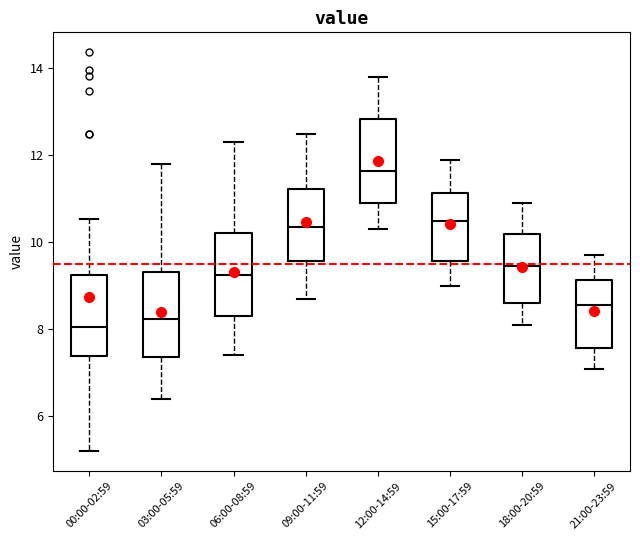

Reading left to right, transcribe this box plot: for each box, give where its median line is, the range the box spans, and where its two whiskers end, as read against the y-axis. The values are not printed on the chart, so give them approximately, as read against the axis.

00:00-02:59: median 8.0, box 7.4 to 9.2, whiskers 5.2 to 10.6
03:00-05:59: median 8.2, box 7.4 to 9.4, whiskers 6.4 to 11.8
06:00-08:59: median 9.2, box 8.4 to 10.2, whiskers 7.4 to 12.4
09:00-11:59: median 10.4, box 9.6 to 11.2, whiskers 8.8 to 12.6
12:00-14:59: median 11.6, box 11.0 to 12.8, whiskers 10.4 to 13.8
15:00-17:59: median 10.6, box 9.6 to 11.2, whiskers 9.0 to 12.0
18:00-20:59: median 9.4, box 8.6 to 10.2, whiskers 8.2 to 11.0
21:00-23:59: median 8.6, box 7.6 to 9.2, whiskers 7.2 to 9.8